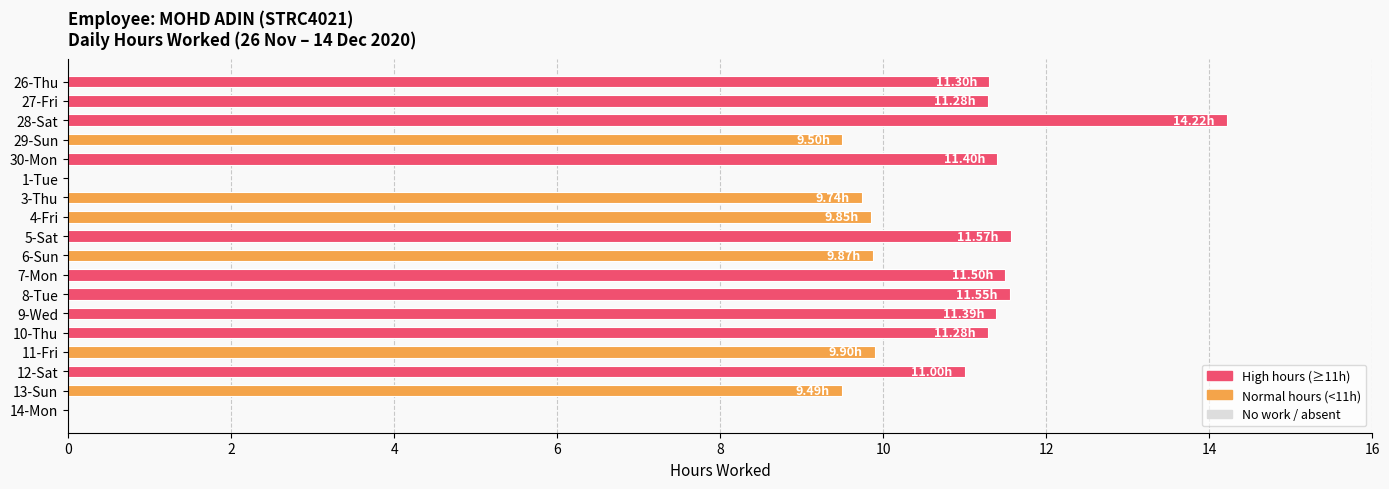

What is the sum of all values?

174.8